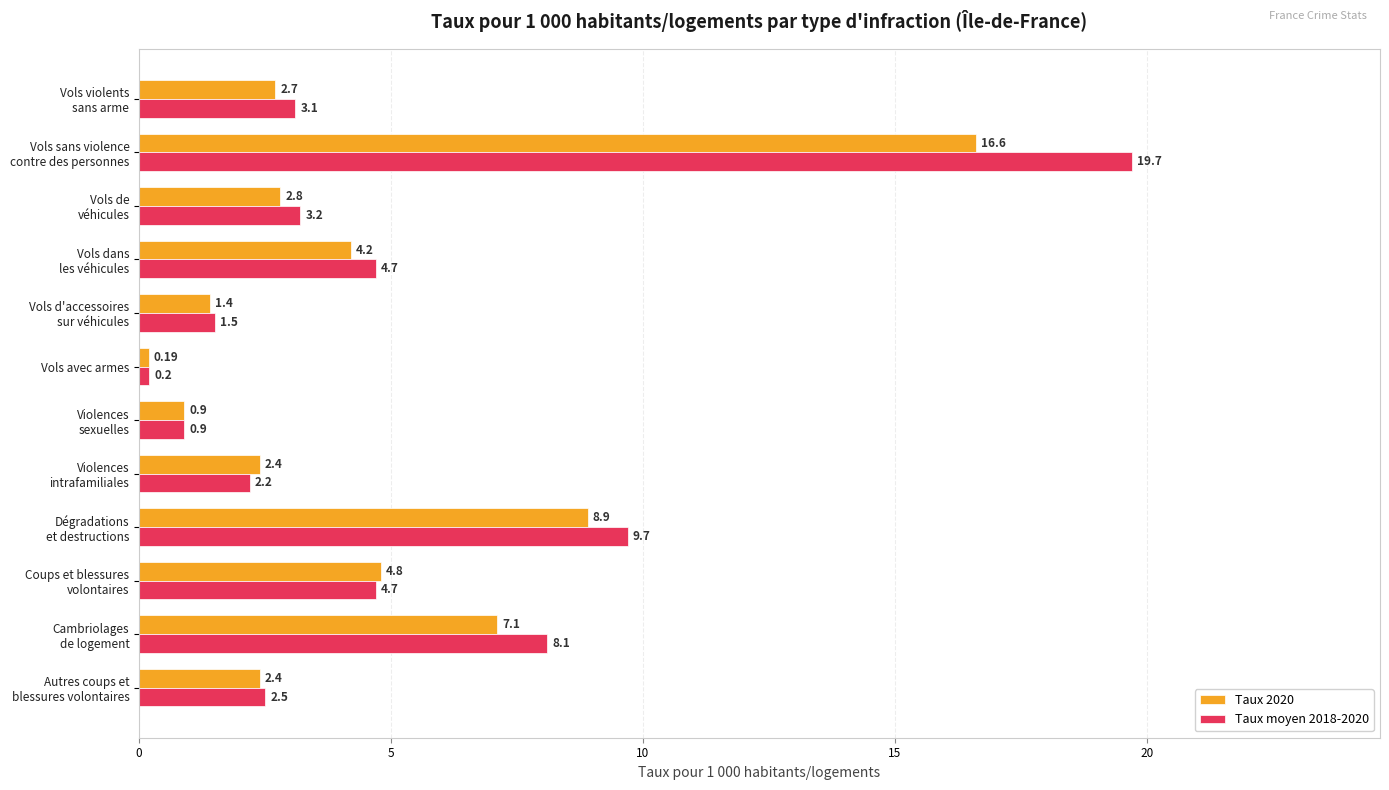

Rank the series at Vols avec armes from highest to lowest value.

Taux moyen 2018-2020, Taux 2020